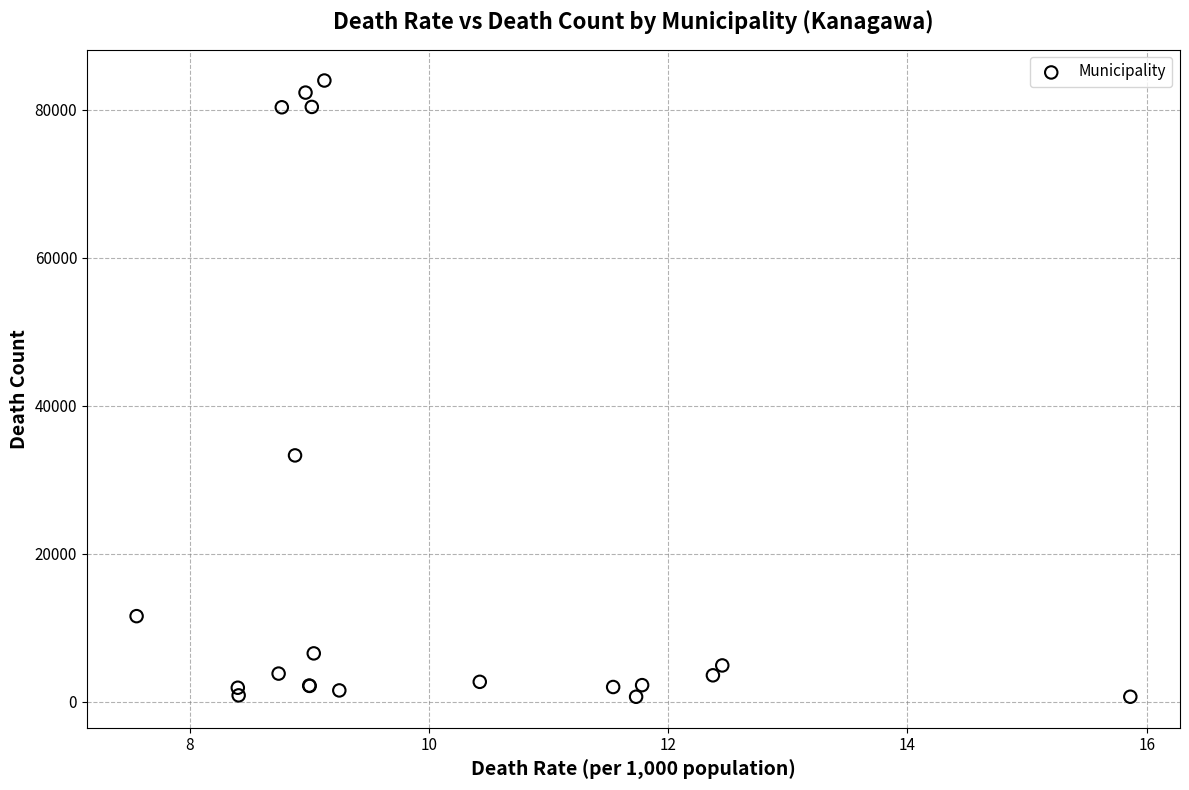

What Y value in the scatter plot is closest to 42318?

33295